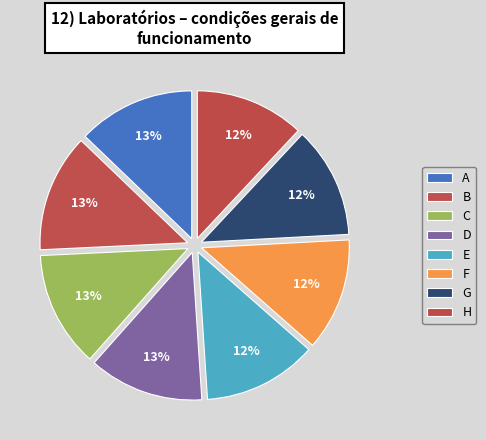

Count the number of slices in the pie.

8